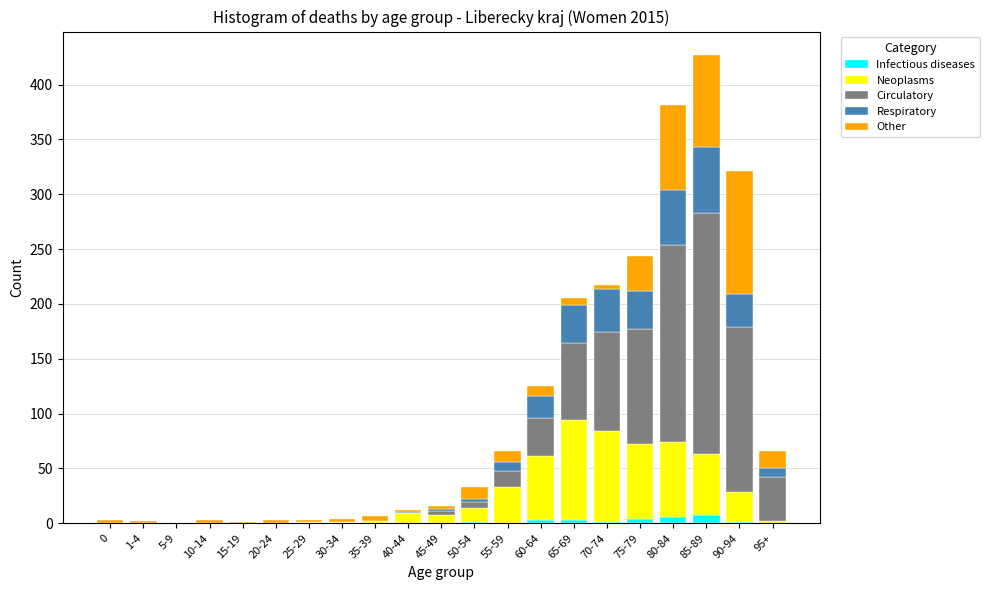

True or false: Infectious diseases has a value of 0 at 15-19.

True